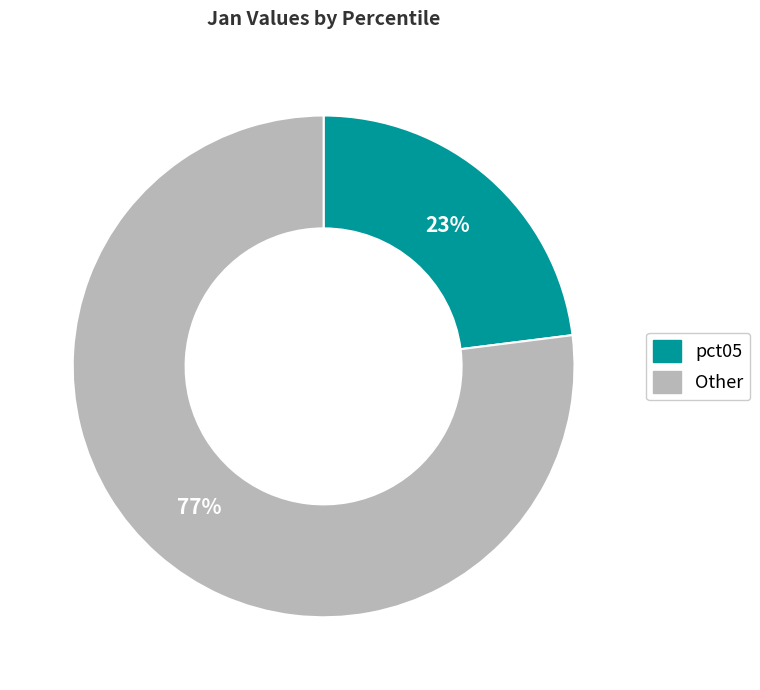

To the nearest percent, what is the average slice percentage?

50%